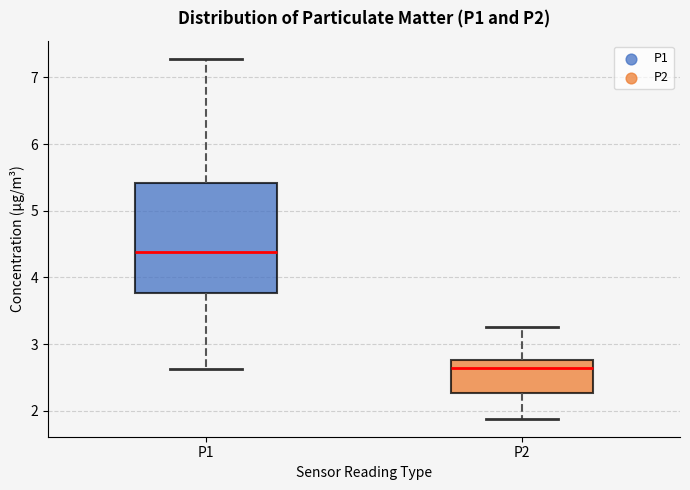

Comparing the boxes themselves (not the whiskers), which one is the tallest?

P1